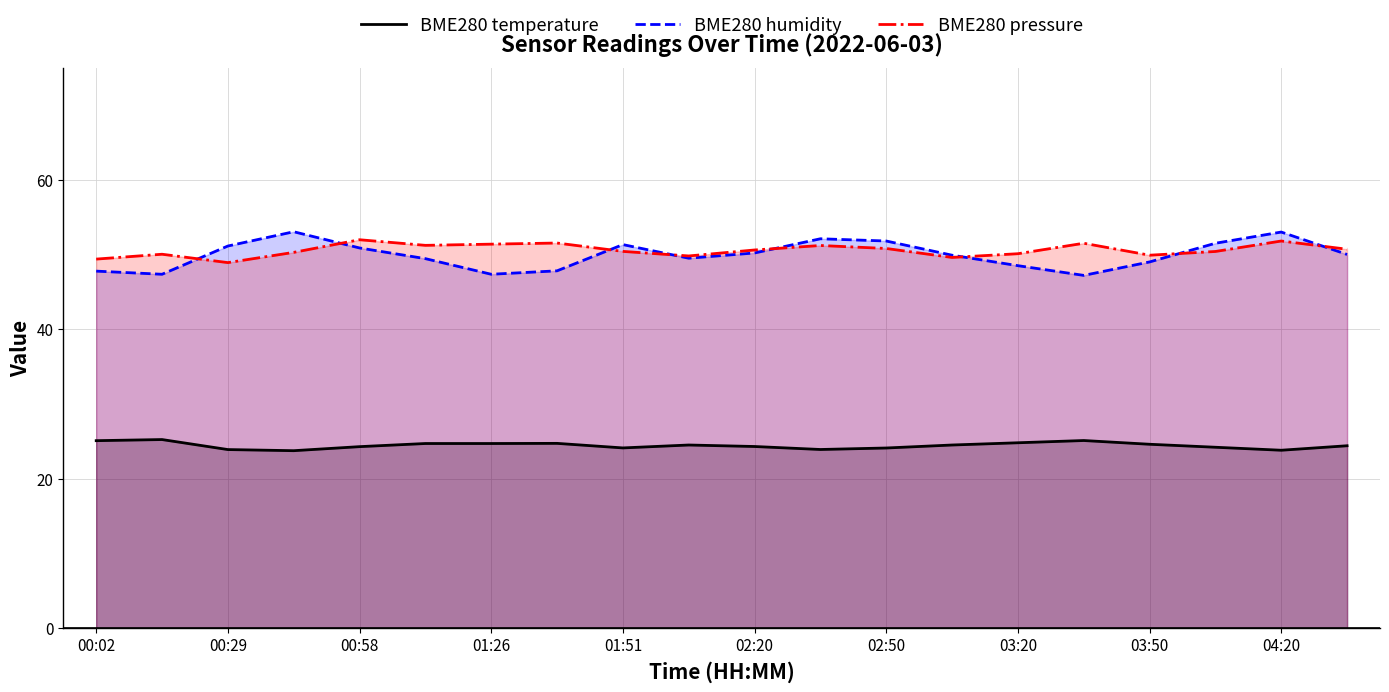

At which category does BME280 pressure reach its first local valley?

00:29